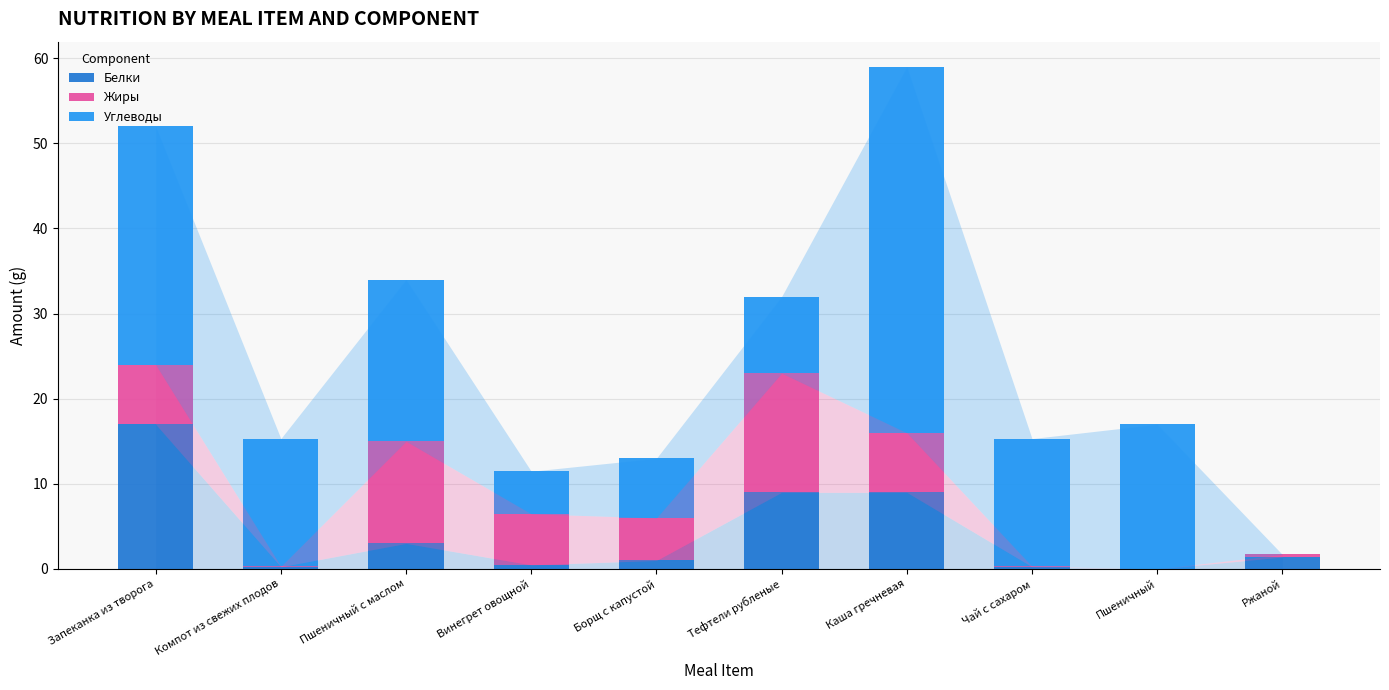

At which category is the sum across all series the highest?

Каша гречневая